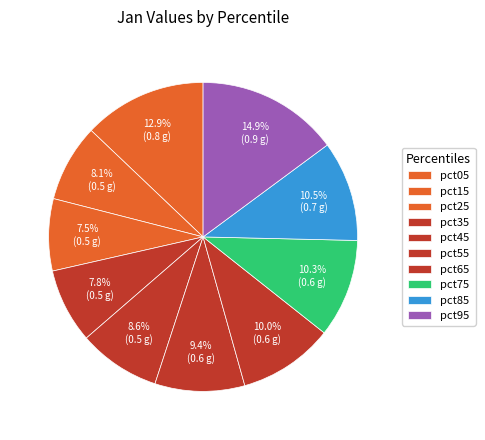

How much of the chart is everything except pct35?

92.2%